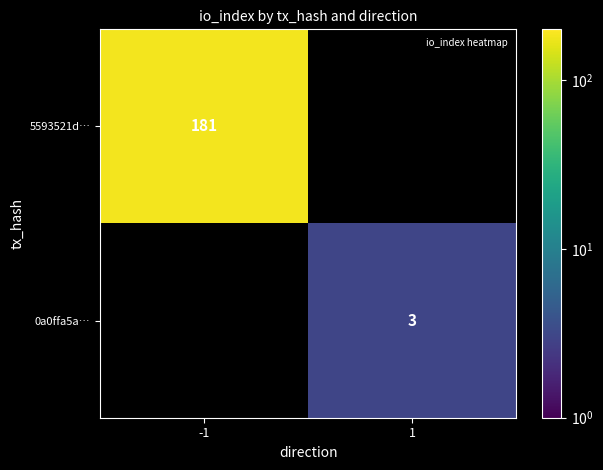

The value of 5593521d… at -1 is 181. True or false?

True